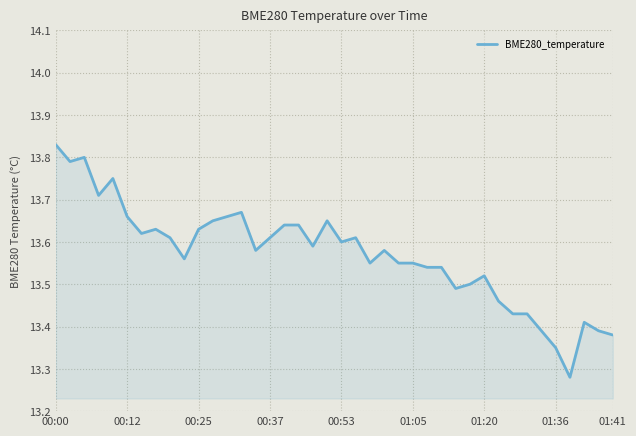

What is the sum of all values?

542.8